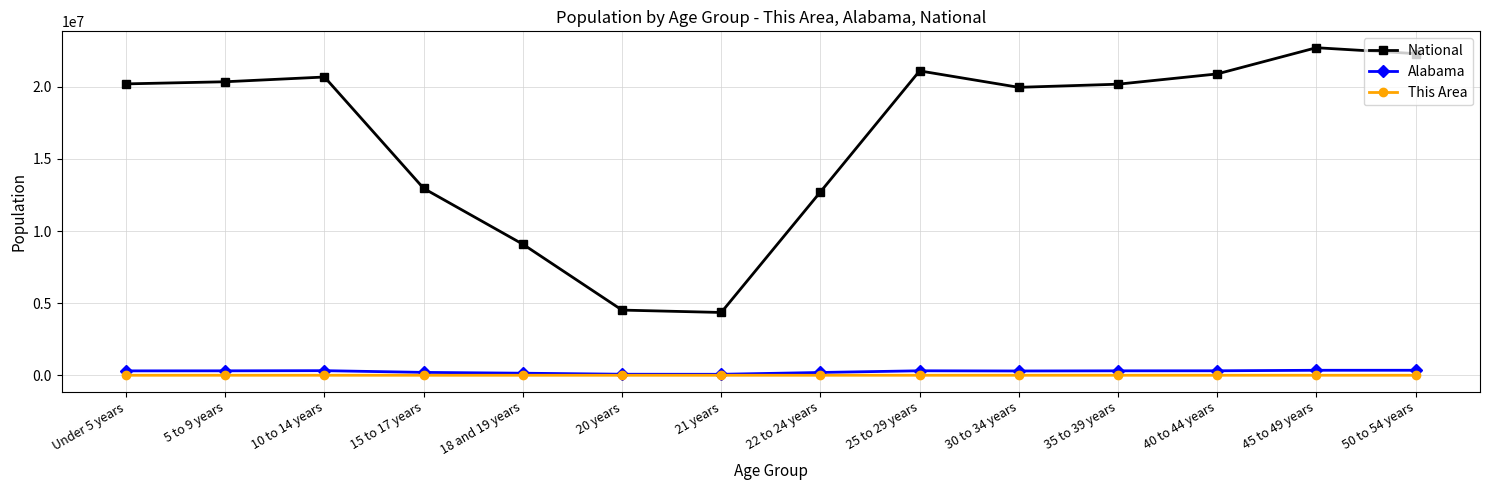

True or false: Alabama and National intersect in this chart.

False